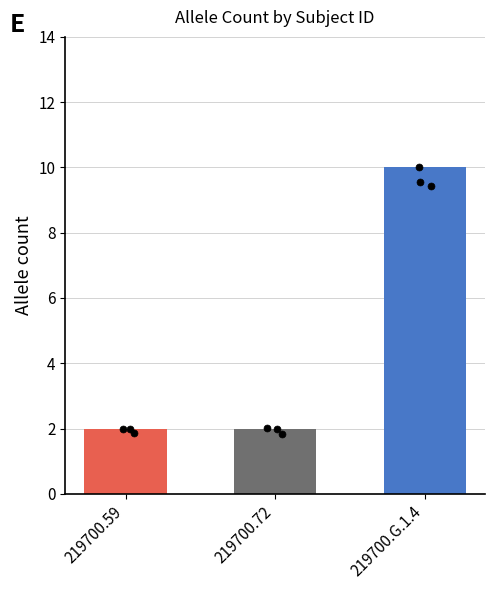

What is the ratio of the value at 219700.59 to the value at 219700.G.1.4?

0.2